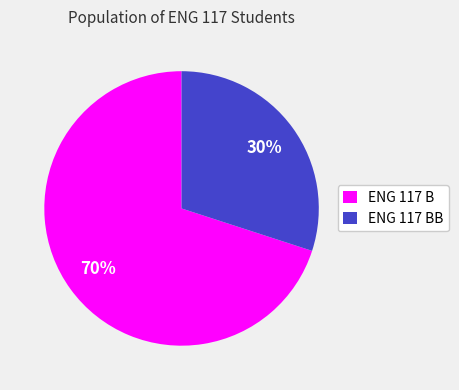

How many slices are in this pie chart?

2